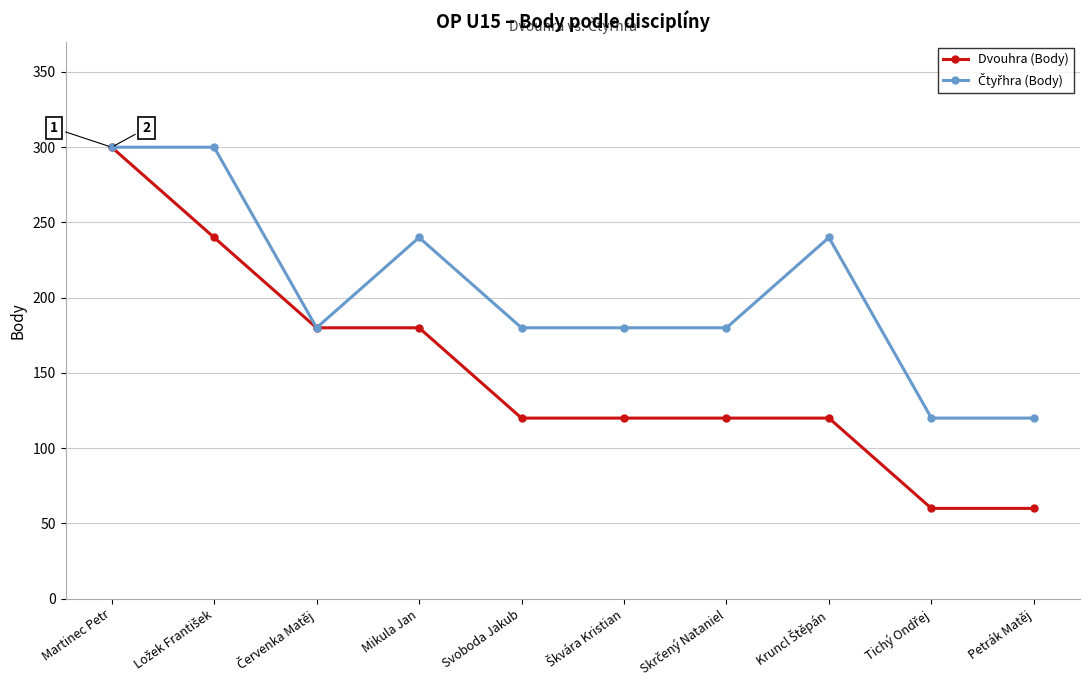

How many lines are shown in the chart?

2